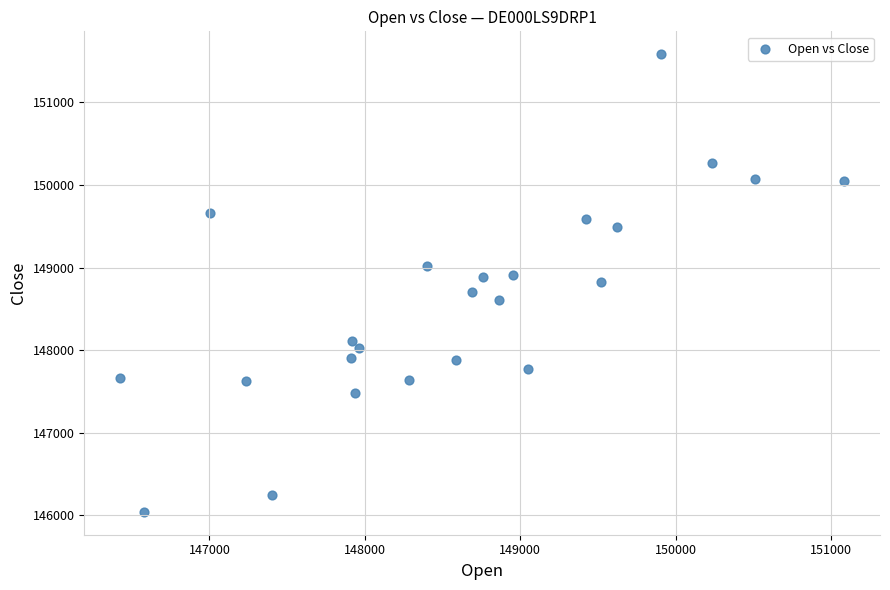

What is the range of X values (max minus min)?

4653